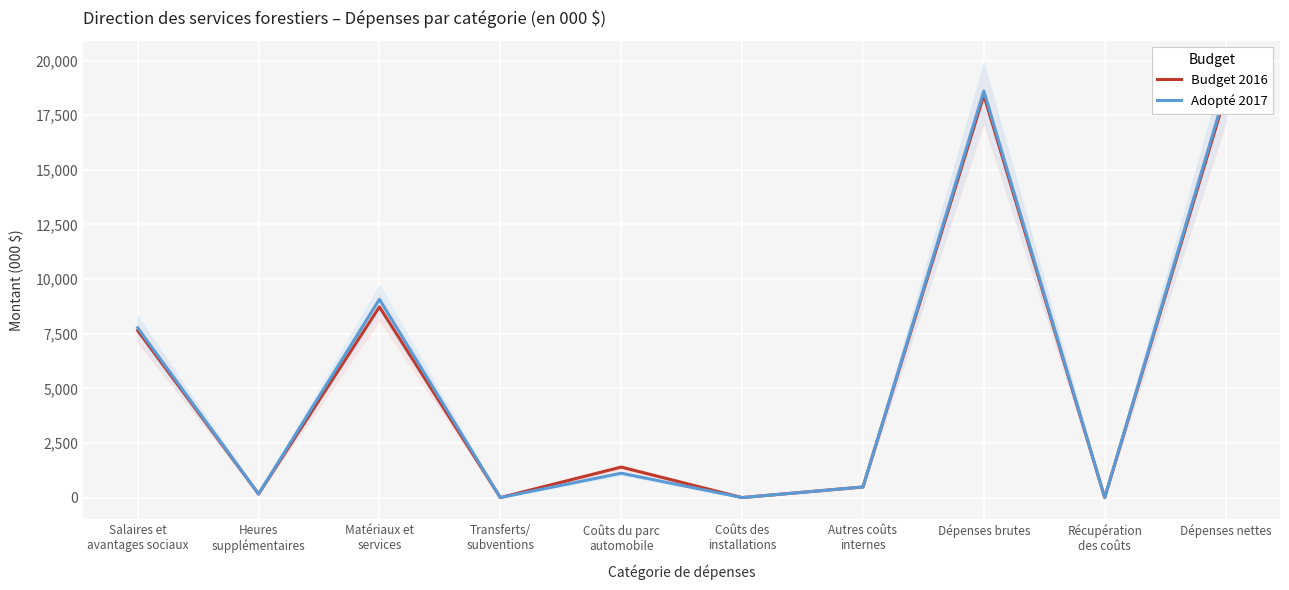

At how many categories does at least one series exceed 15766?

2